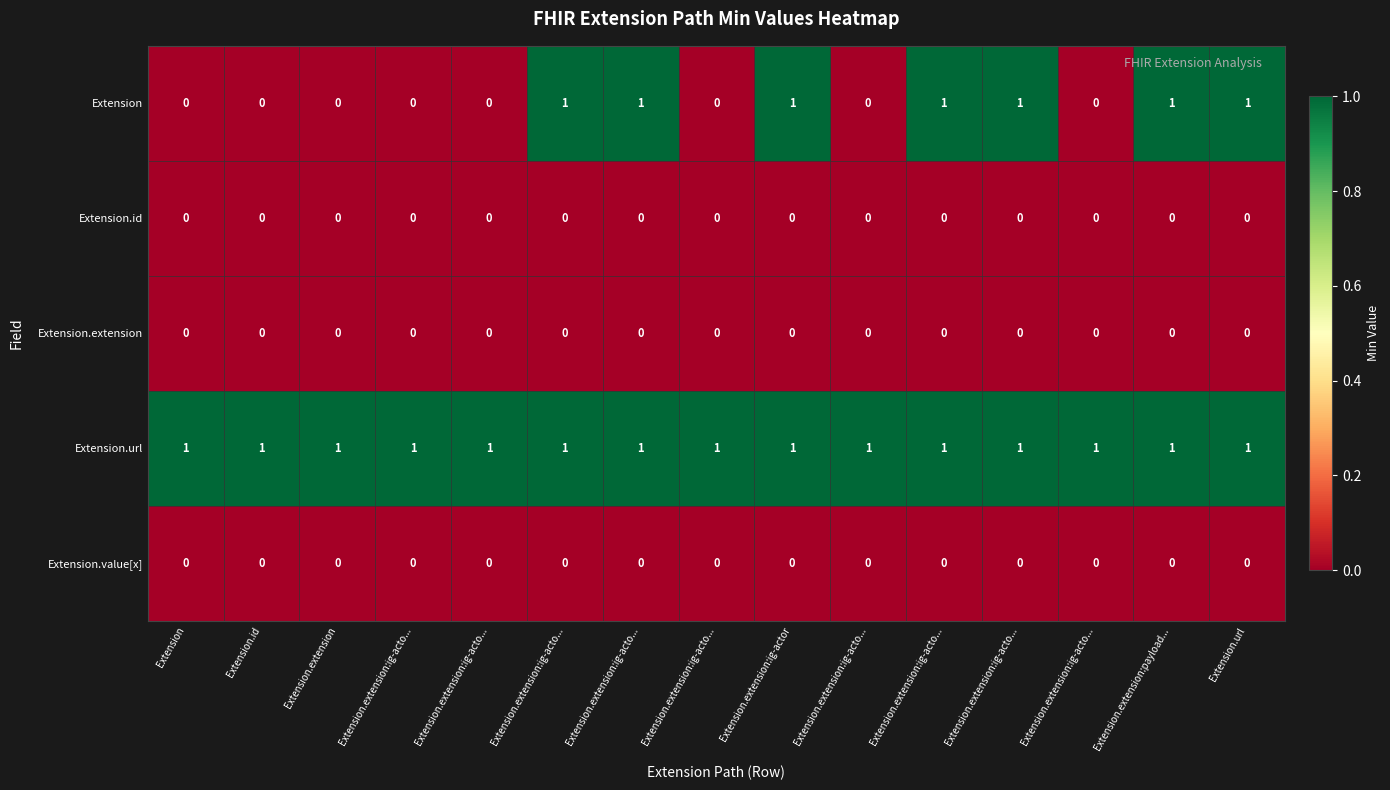

How many distinct data groups are displayed?

5